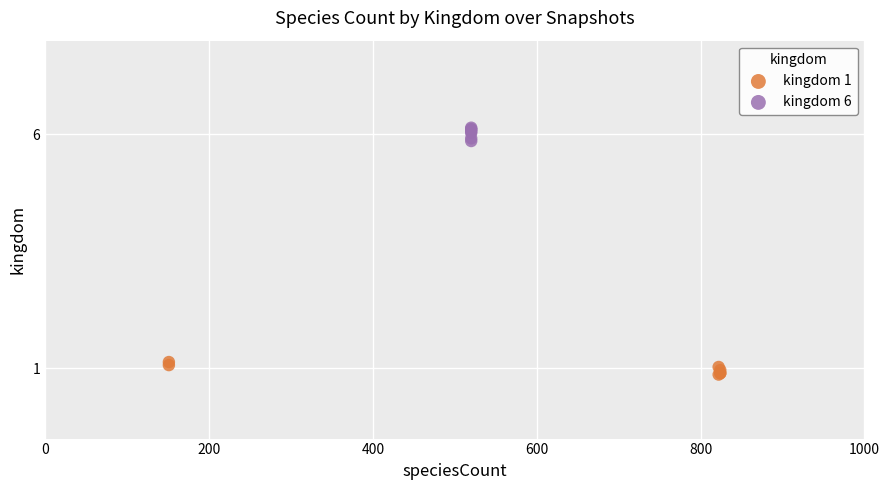

Which series contains the highest Y value?

kingdom 6